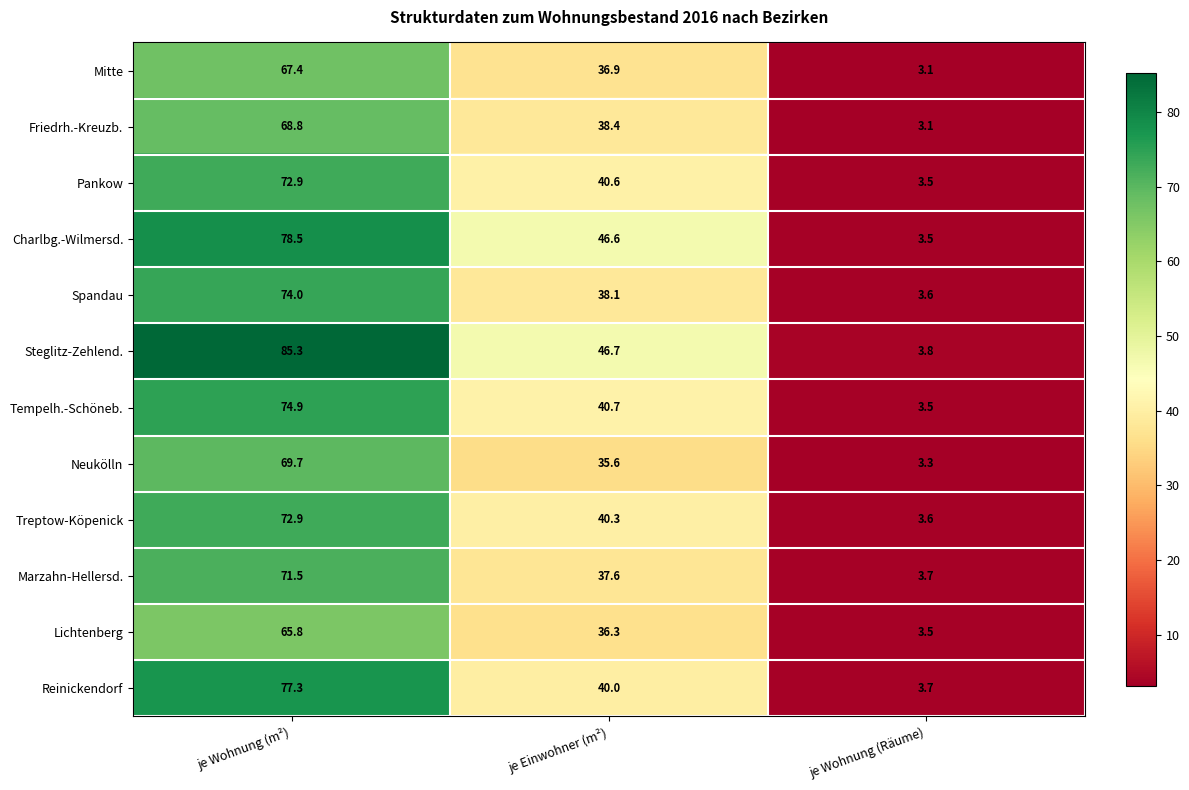

The Charlbg.-Wilmersd. series shows 62.6 at je Einwohner (m²). True or false?

False